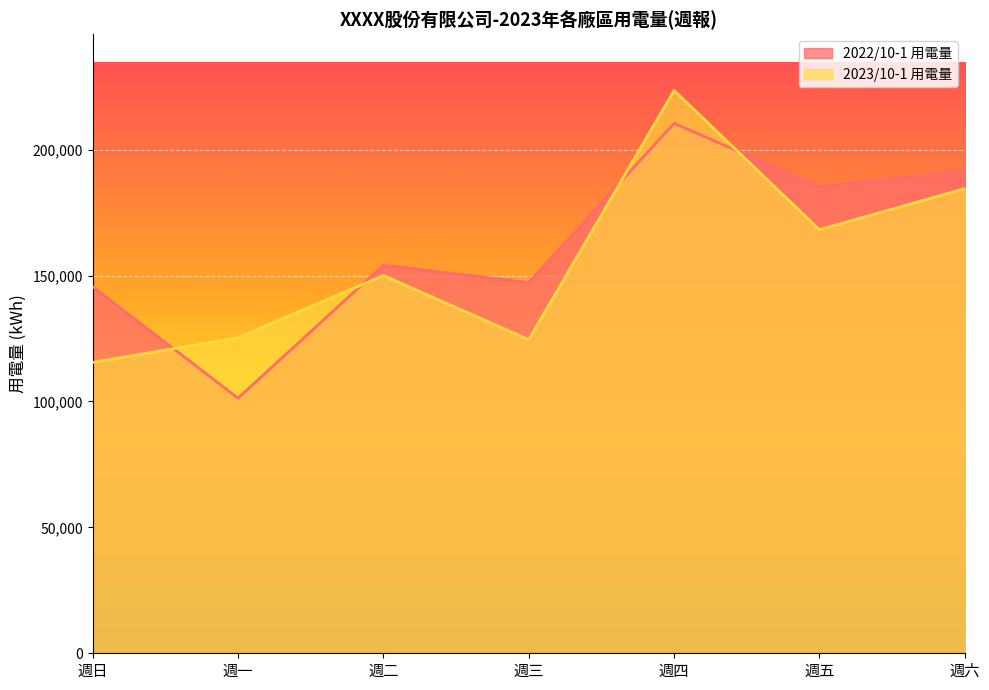

What is the value of the 2023/10-1 用電量 point at the 1st from the left?

115521.0